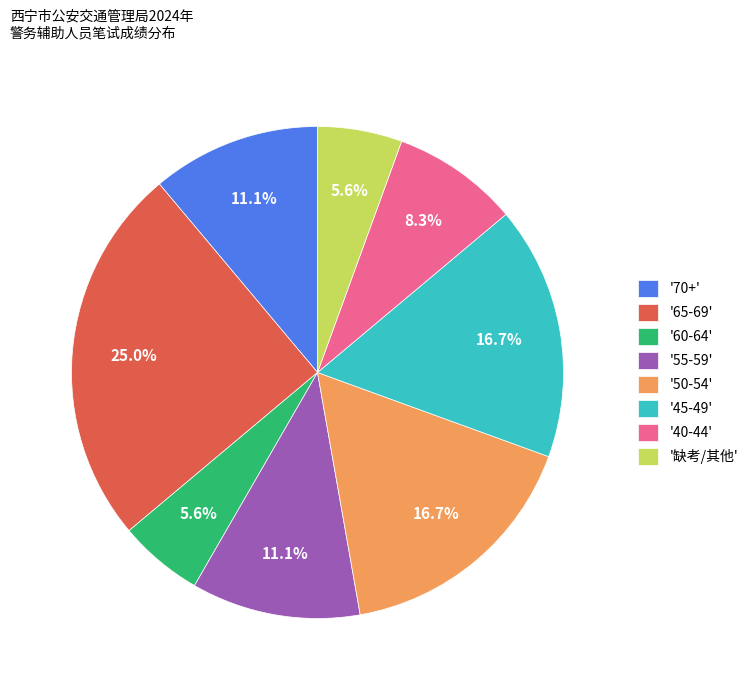

Which slice is the largest?

'65-69'